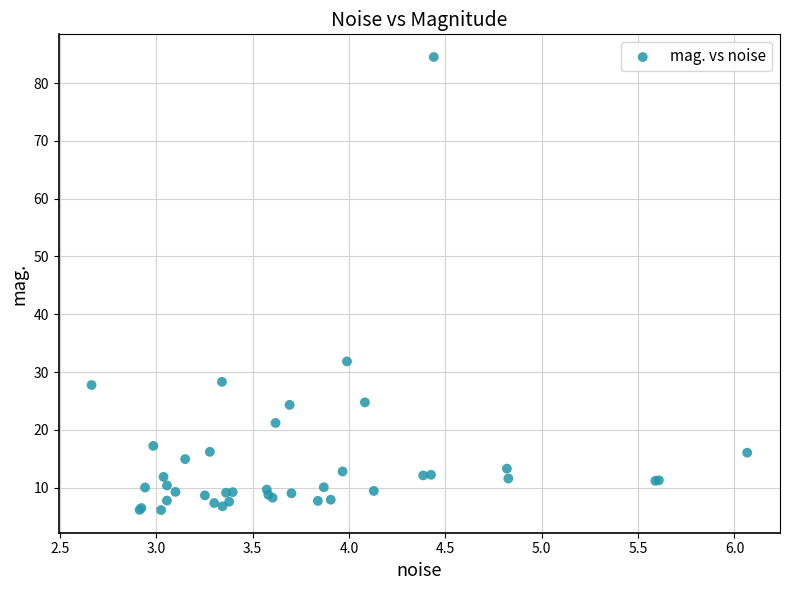

What Y value in the scatter plot is closest to 45?

31.8